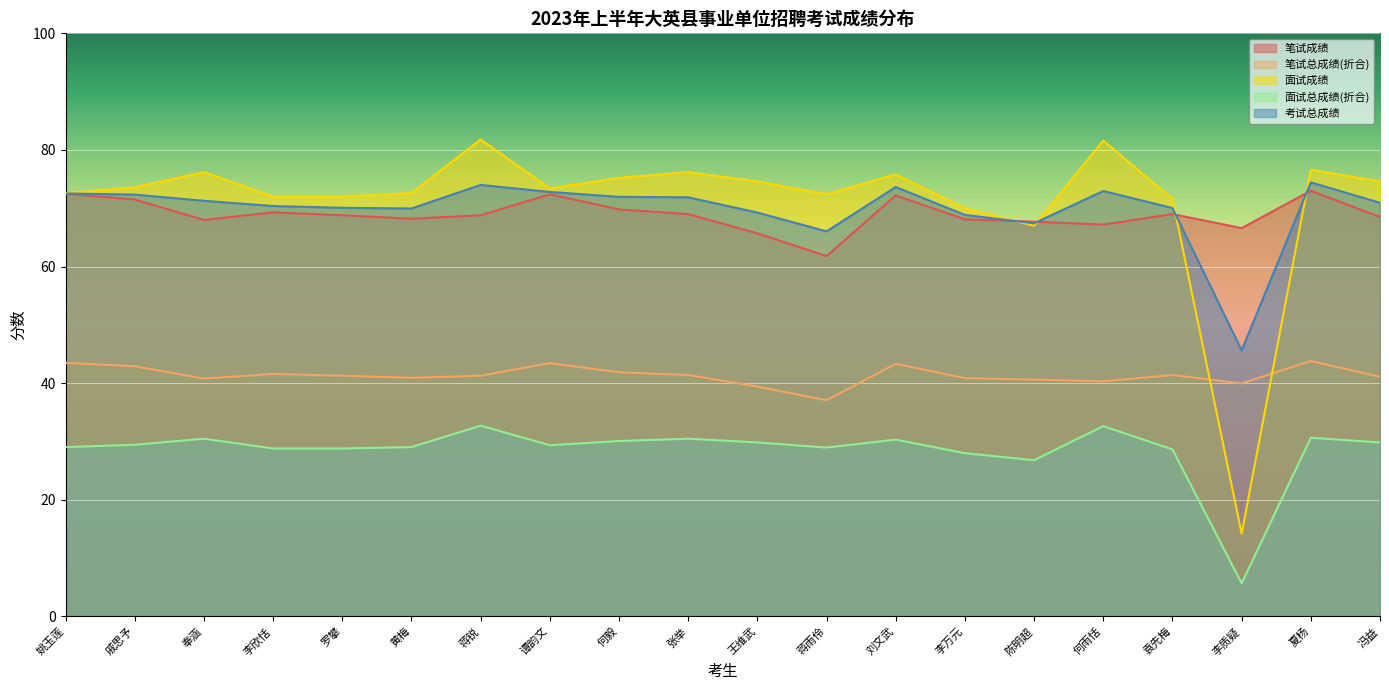

How many lines are shown in the chart?

5